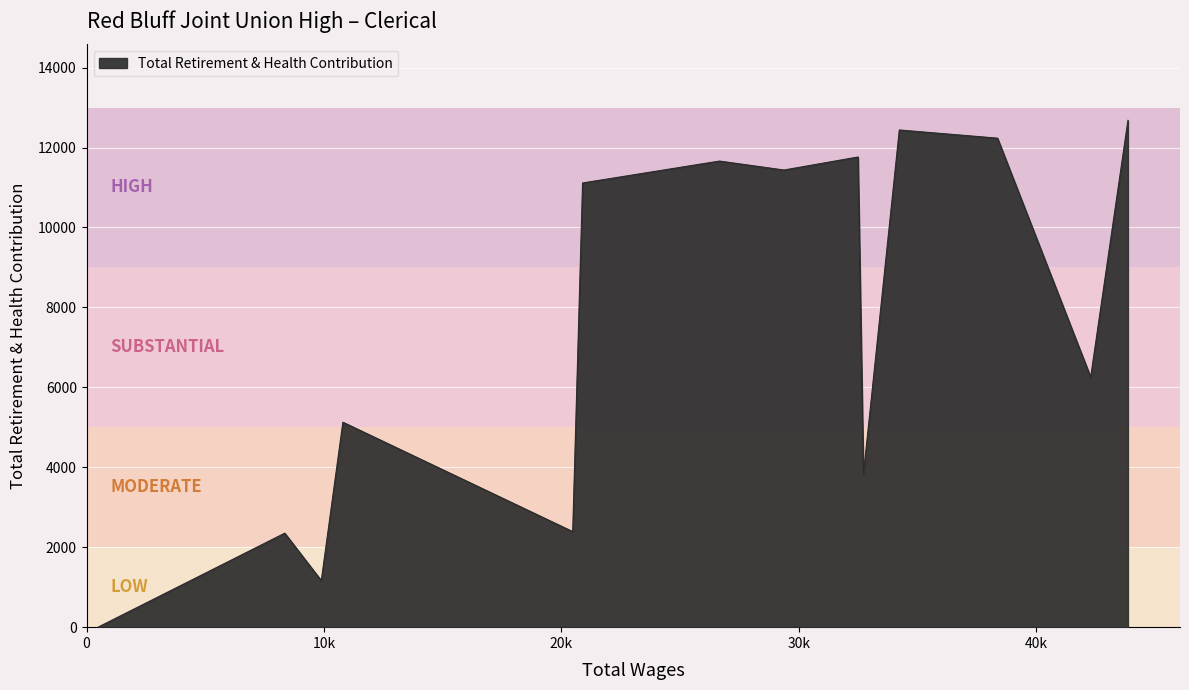

What is the greatest value displayed?

12680